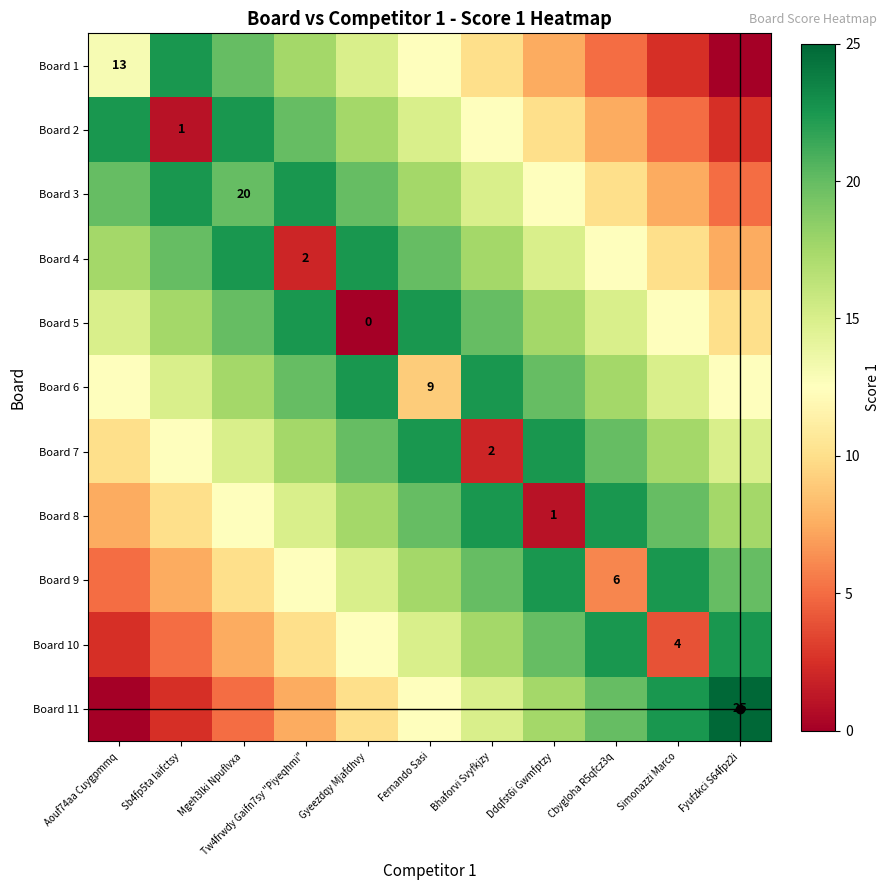

Which series has the widest spread of values?

Board 11